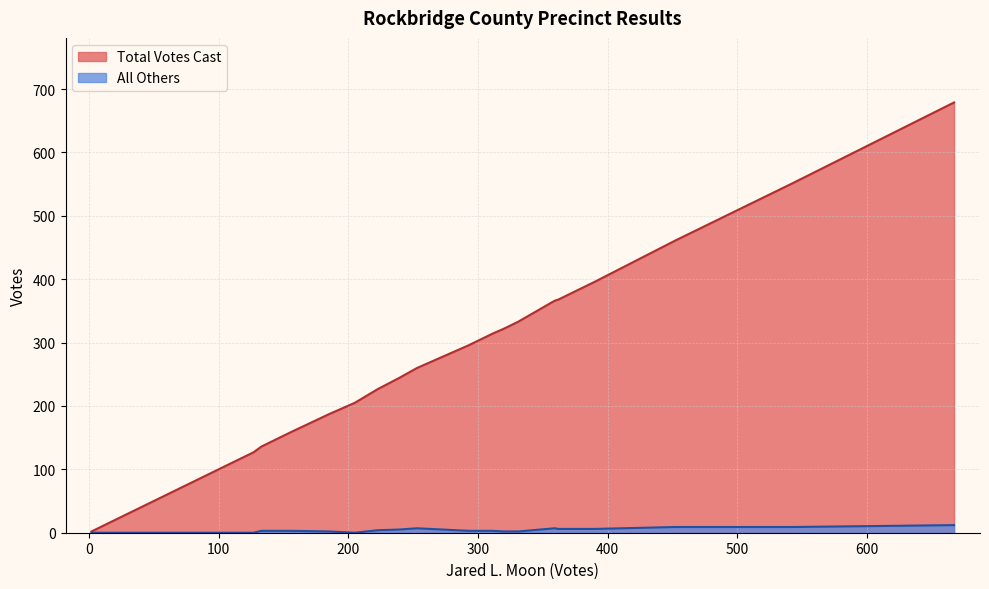

True or false: All Others and Total Votes Cast cross at least once.

False